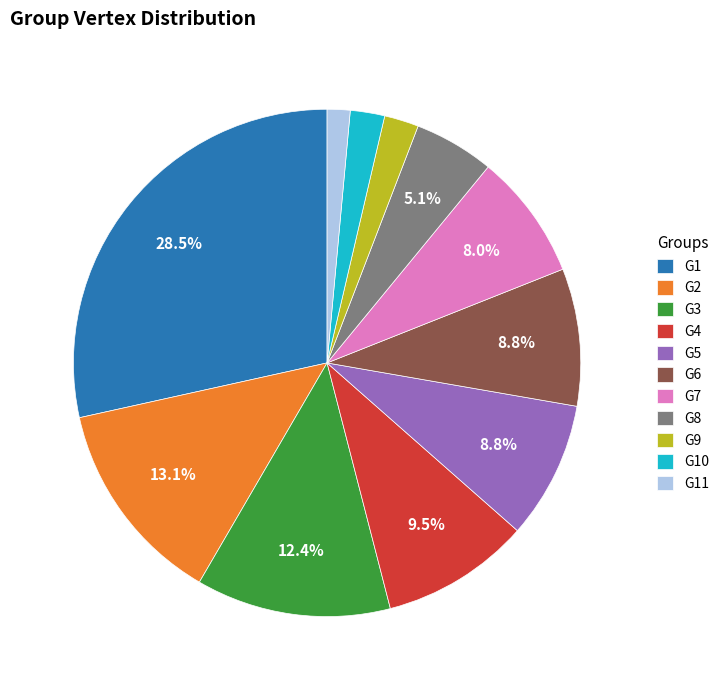

The G5 slice represents 9% of the pie. True or false?

True